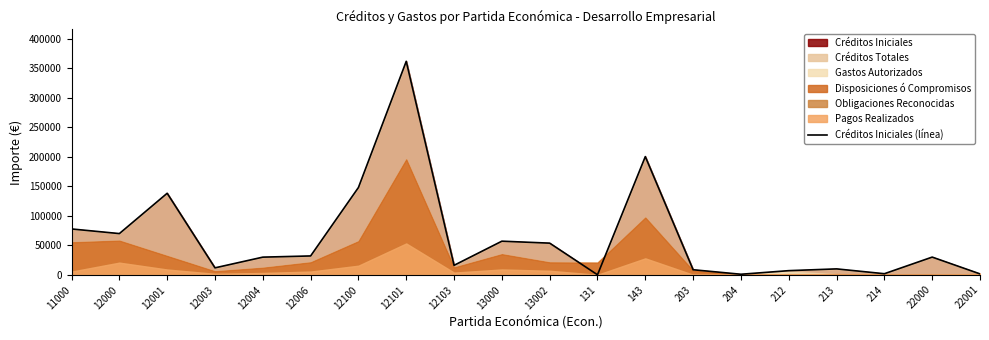

What is the average value?

62845